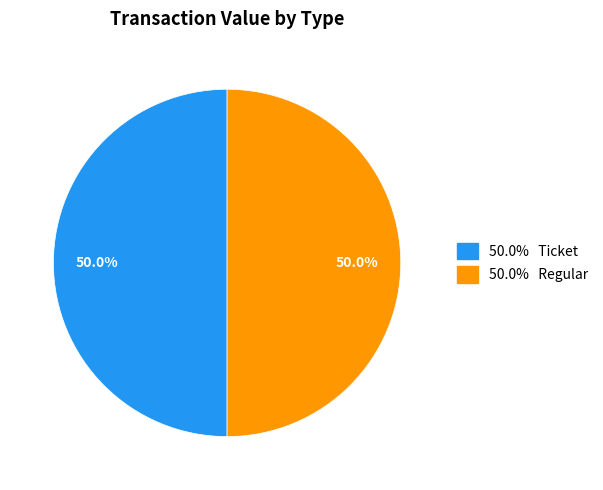

What is the smallest slice in the pie chart?

Ticket (io_index=0)